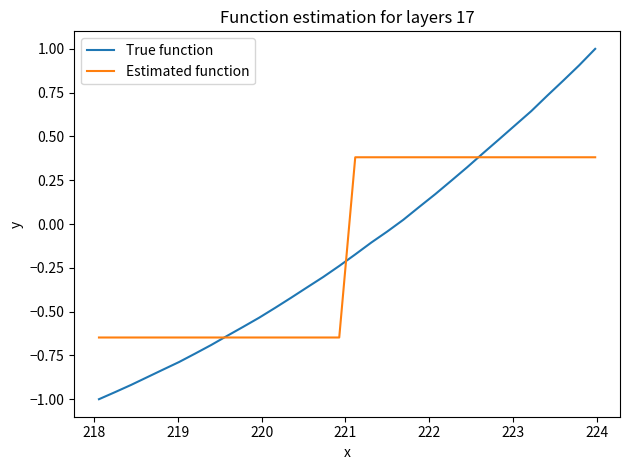

How many values in the True function series exceed 0?

13